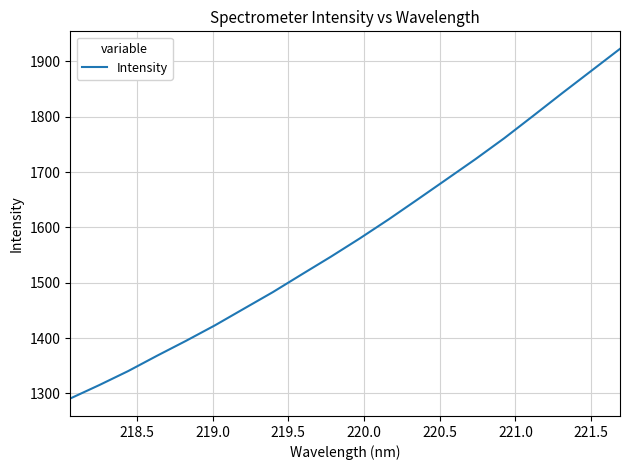

Is this an area chart (filled region under the line)?

No